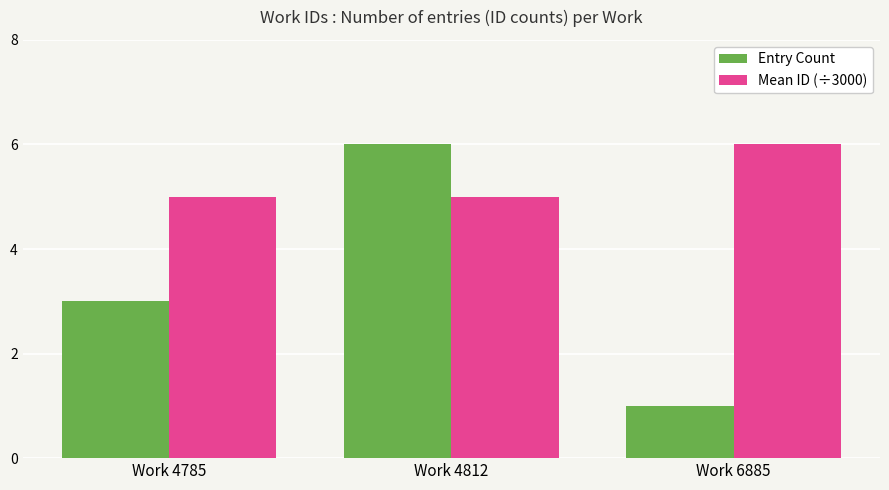

What is the spread (max minus min) of values at Work 6885?

5